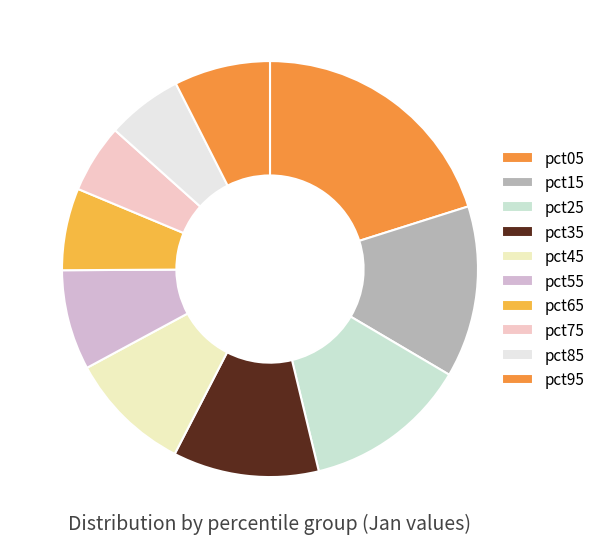

Is it true that pct65 is 17% of the pie?

False